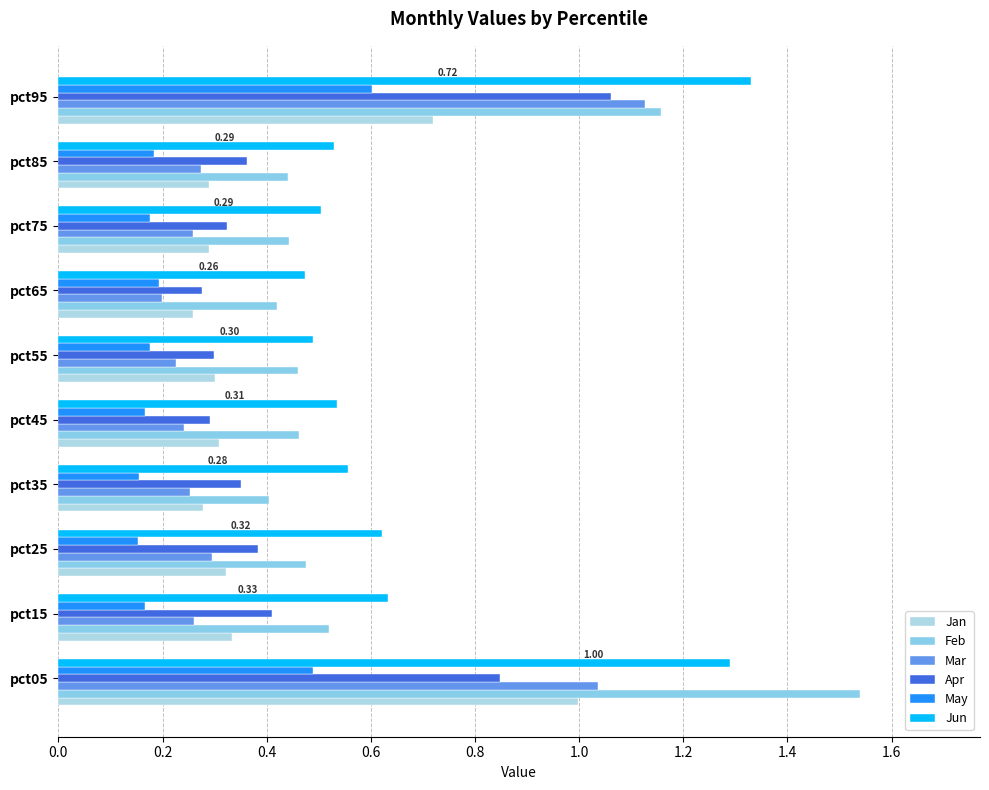

What is the difference between the second highest and minimum values in the May series?

0.3